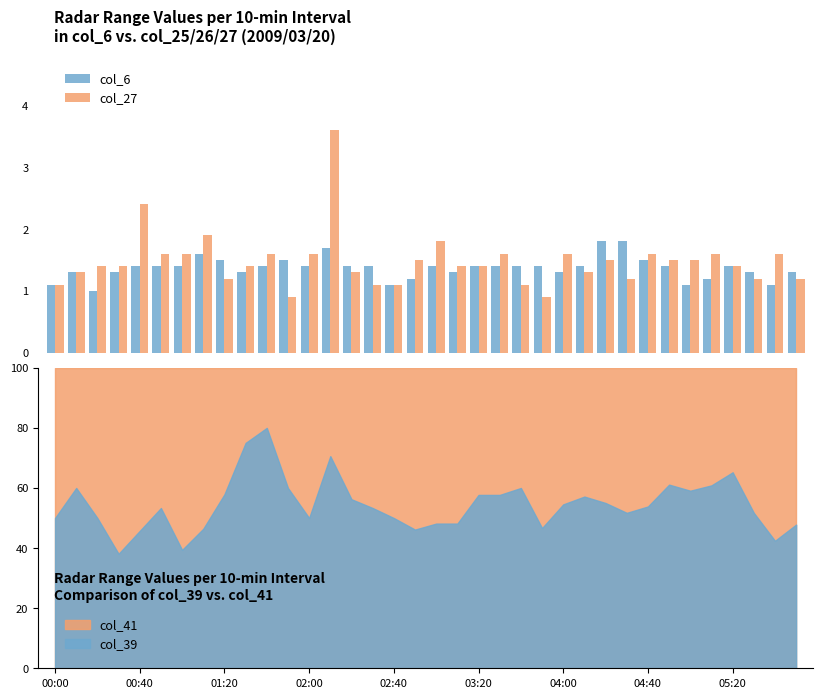

What is the difference between the maximum and second lowest values in the col_27 series?

2.7